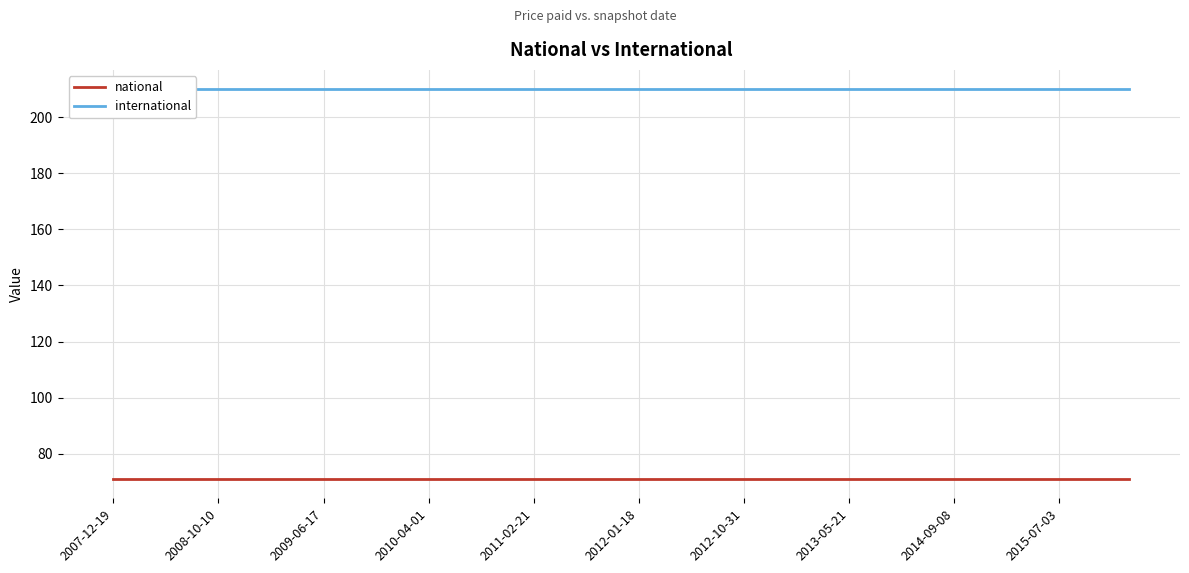

Reading left to right, extract all data points from this chart.

national: 71	71	71	71	71	71	71	71	71	71	71	71	71	71	71	71	71	71	71	71	71	71	71	71	71	71	71	71	71	71
international: 210	210	210	210	210	210	210	210	210	210	210	210	210	210	210	210	210	210	210	210	210	210	210	210	210	210	210	210	210	210